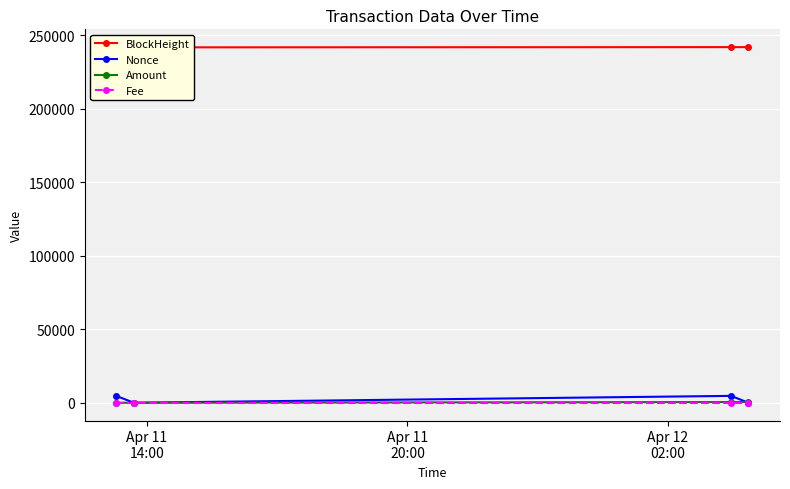

Rank the series at Apr 11
20:00 from lowest to highest value.

Nonce, Fee, Amount, BlockHeight